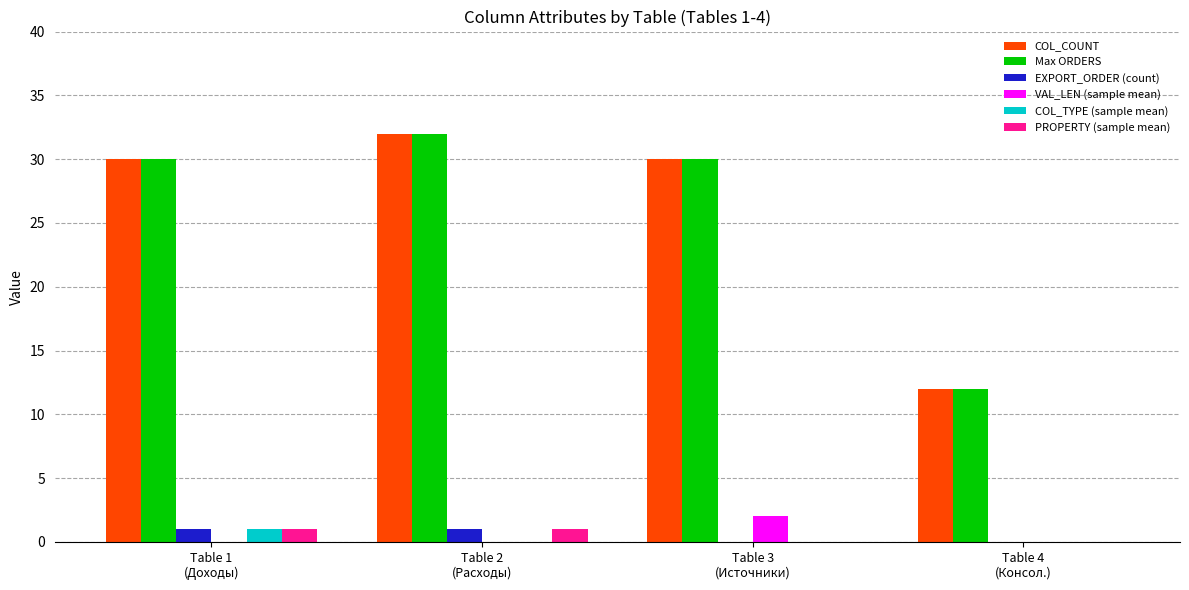

What is the maximum value for Max ORDERS?

32